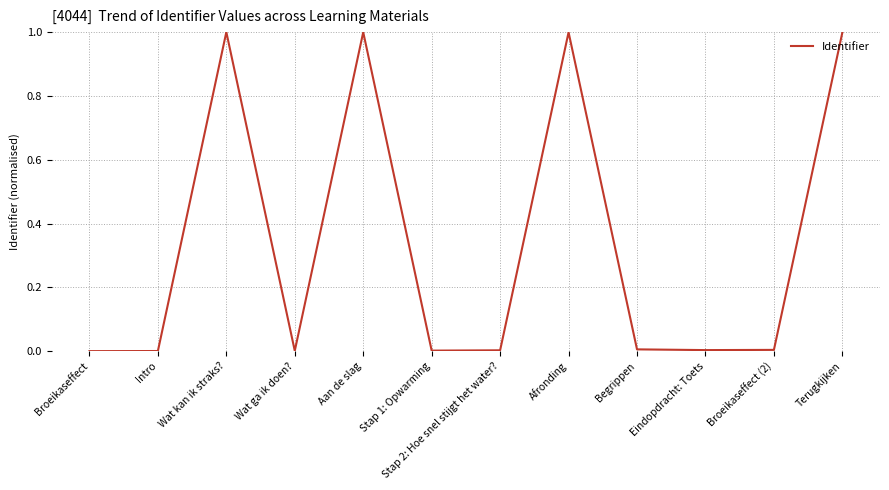

What is the maximum value shown in the chart?

1.0